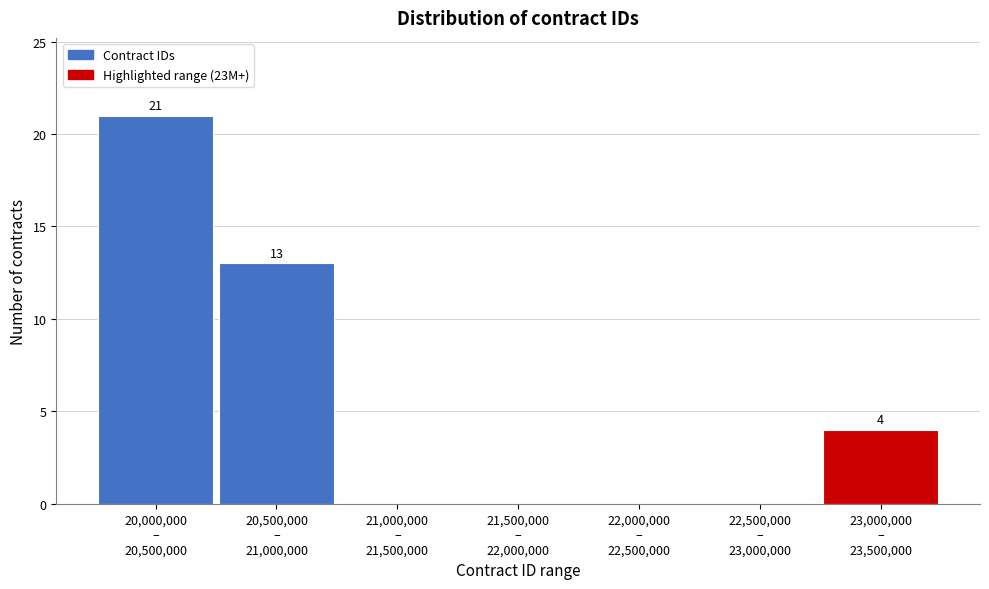

What is the greatest value displayed?

21